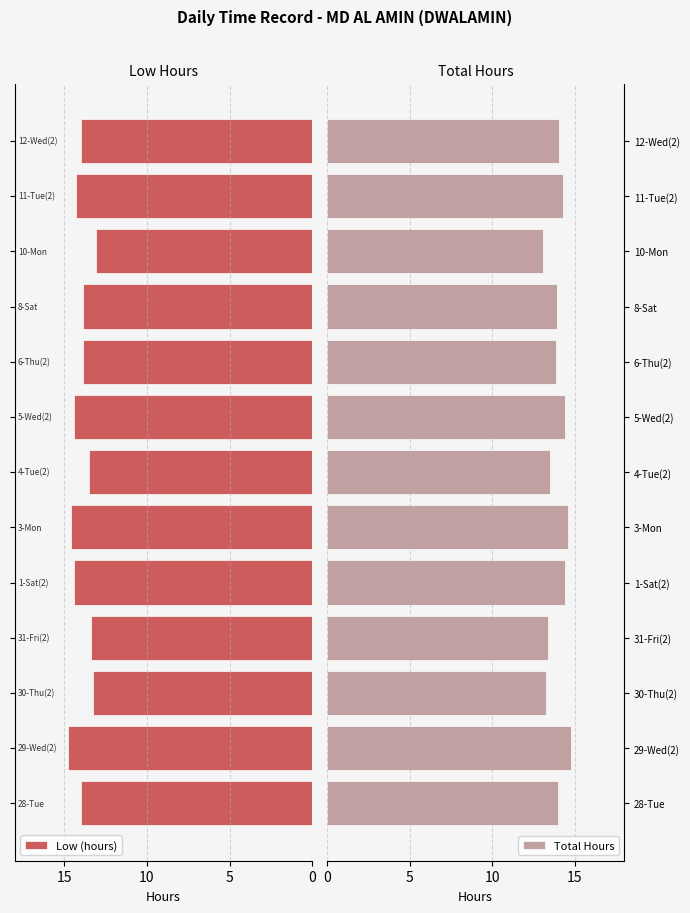

What is the difference between the second highest and minimum values in the Total Hours series?

1.5